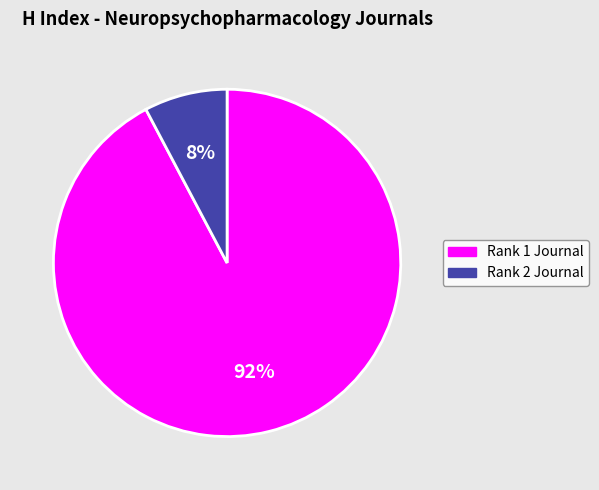

To the nearest percent, what is the average slice percentage?

50%